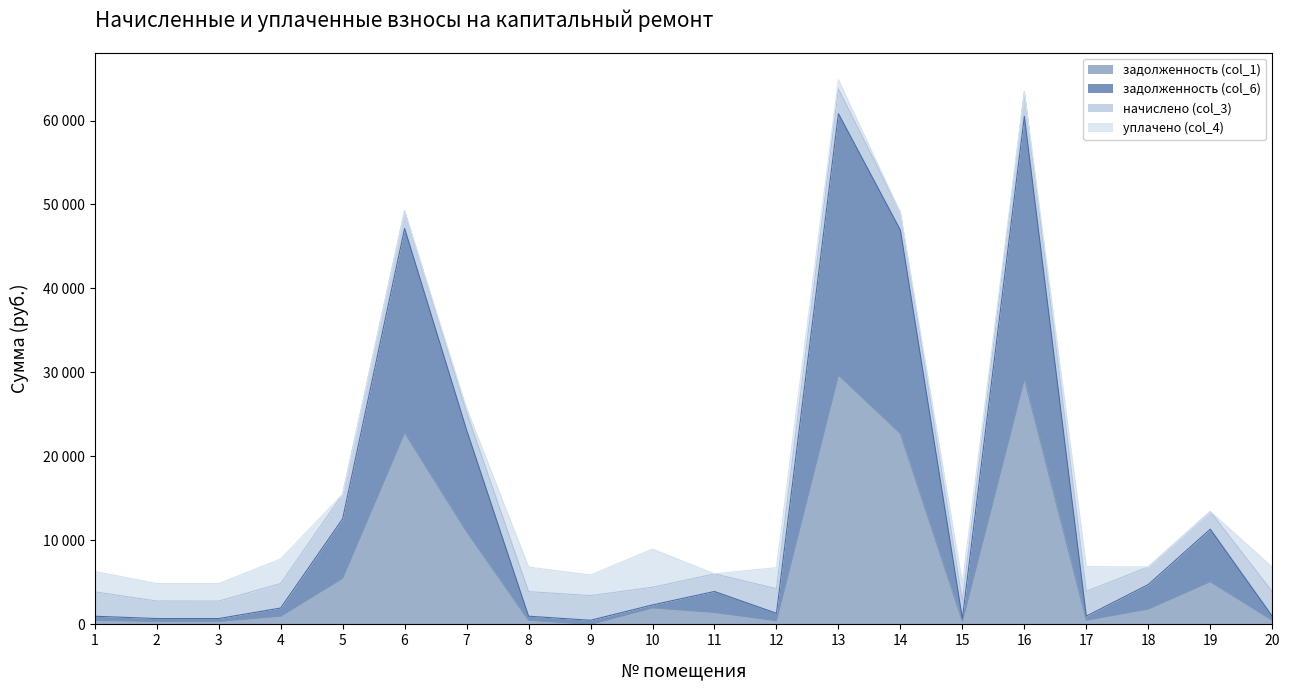

What is the difference between the second highest and minimum values in the задолженность (col_1) series?

29222.5